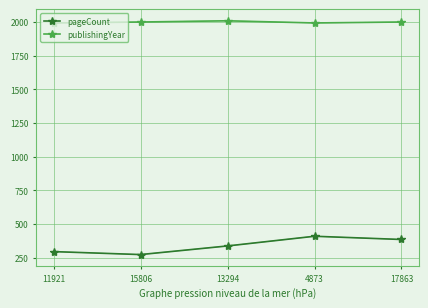

What is the label of the 5th point from the right?

11921